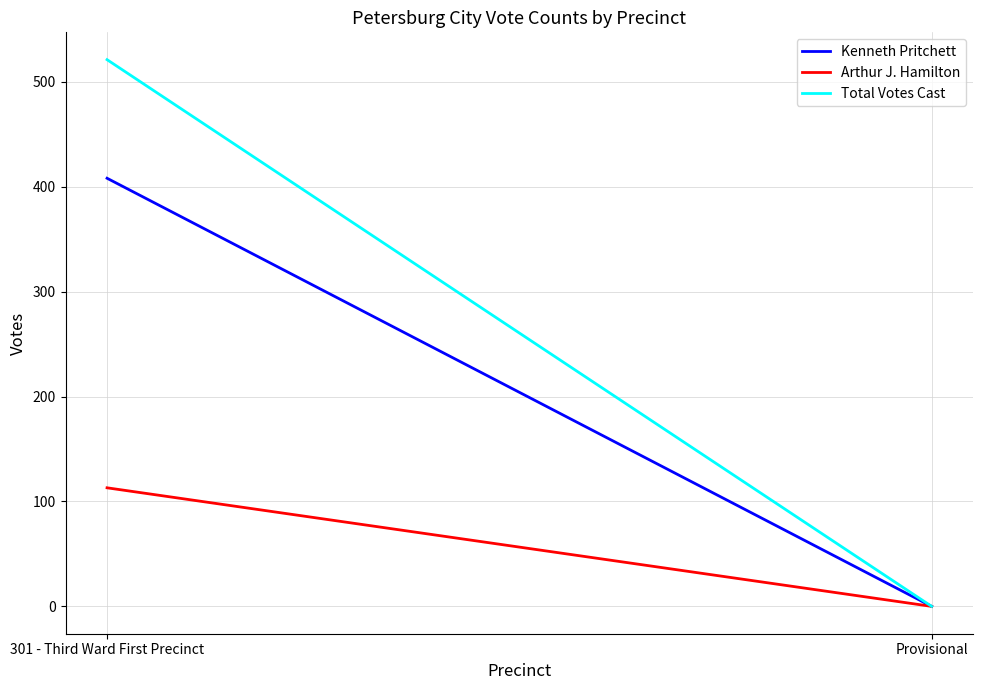

What is the label of the 2nd point from the left?

Provisional